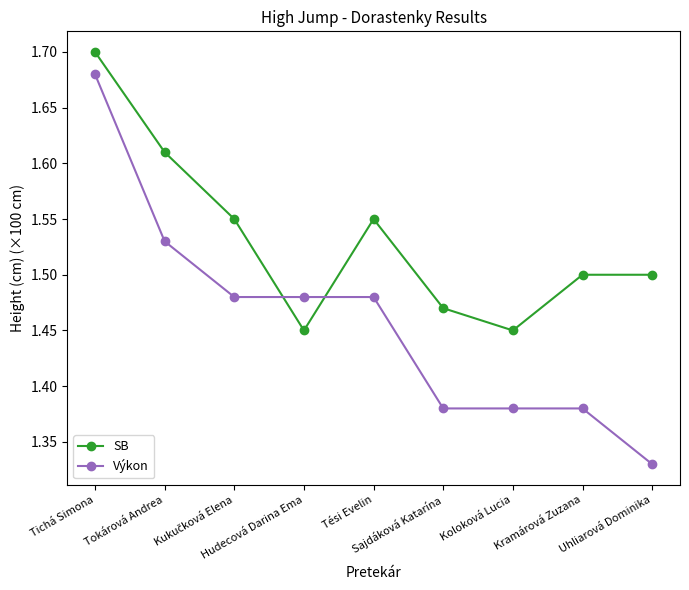

What are all the series names shown in the legend?

SB, Výkon